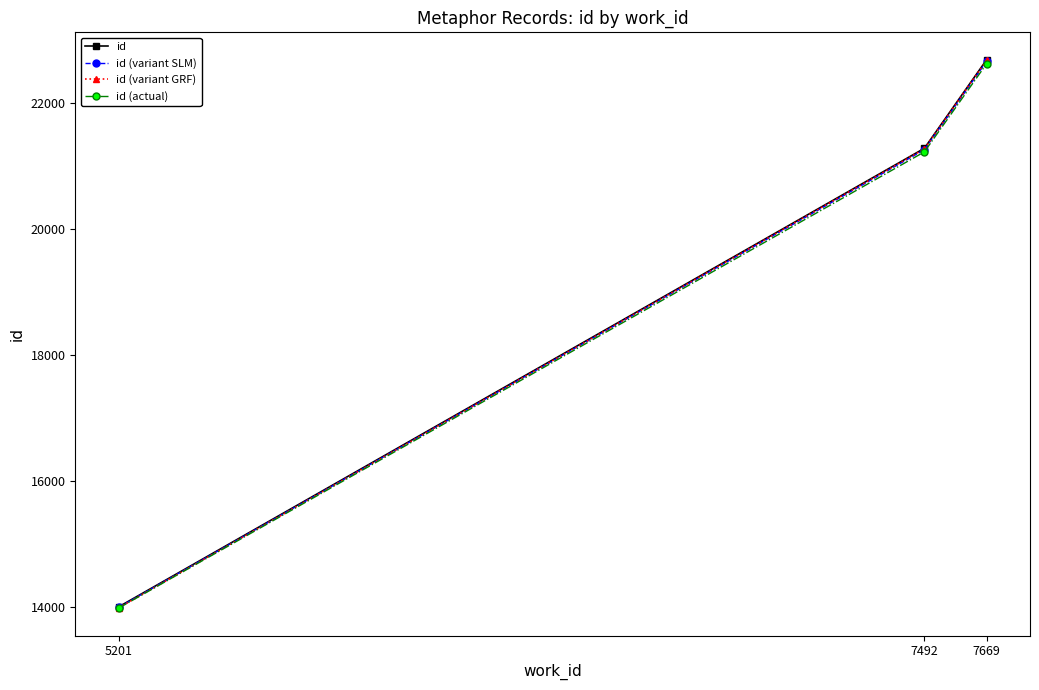

Where does the id (actual) series first go above 21225?

7492